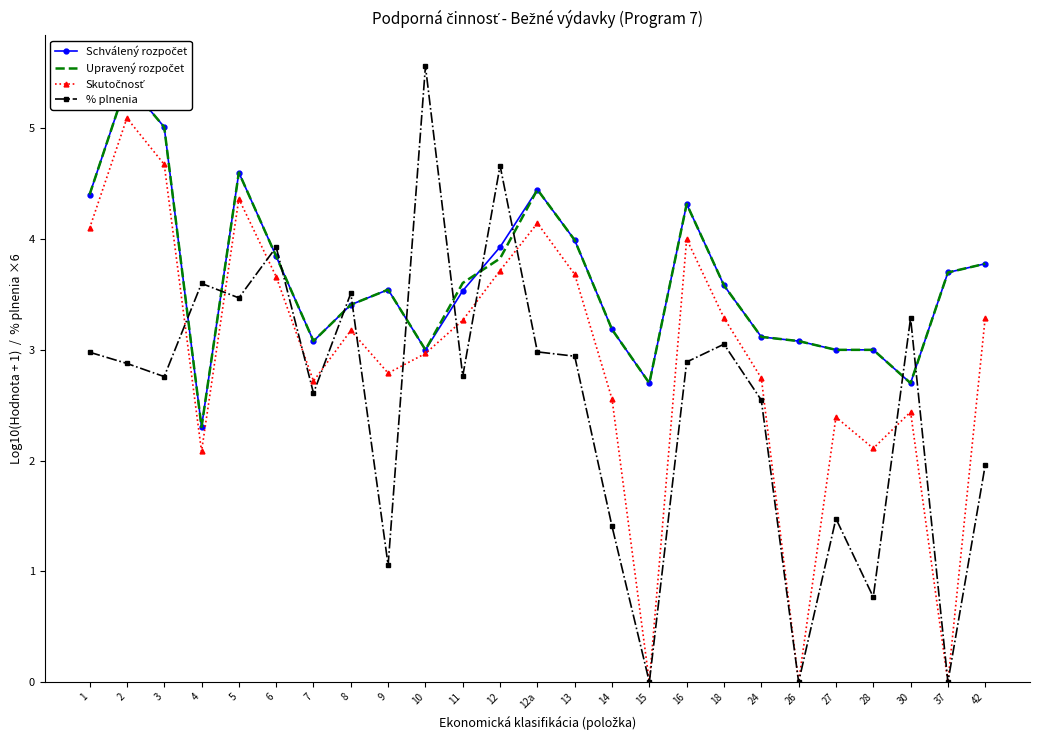

Which label corresponds to the largest value in the chart?

10